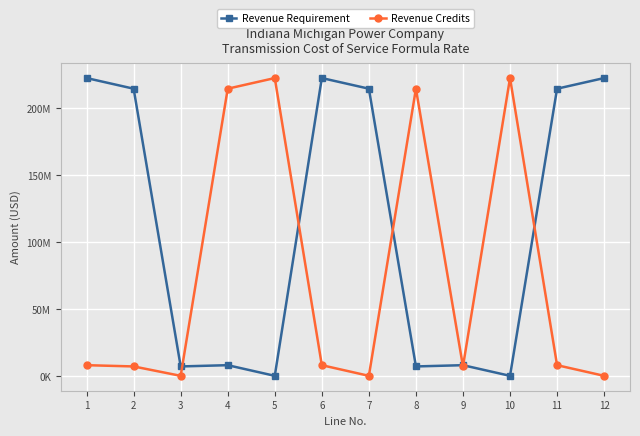

What are all the series names shown in the legend?

Revenue Requirement, Revenue Credits